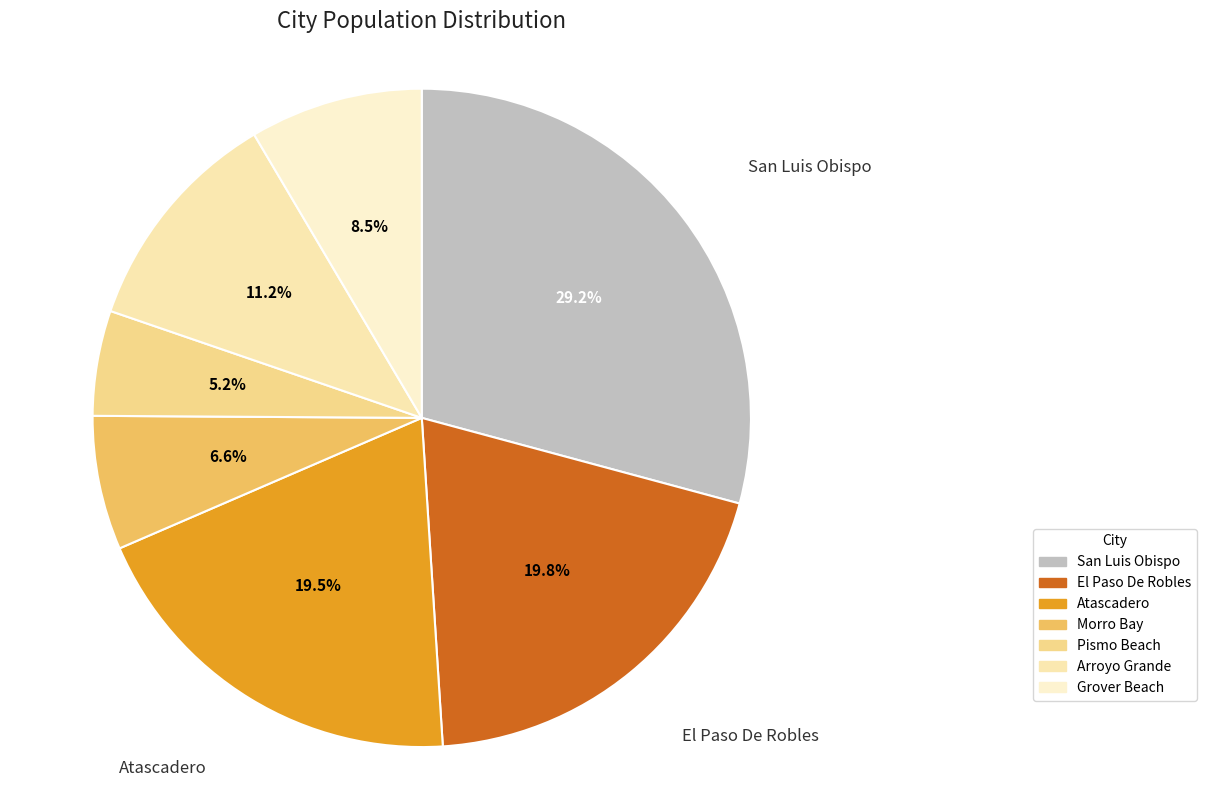

What percentage is NOT represented by Pismo Beach?

94.8%